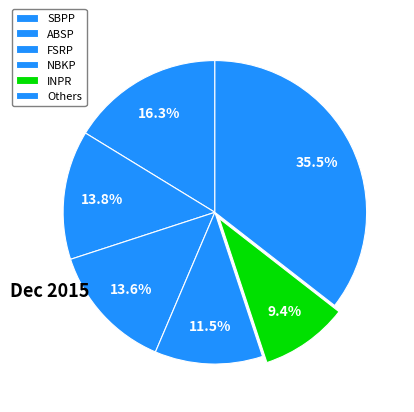

How many segments does this pie chart have?

6